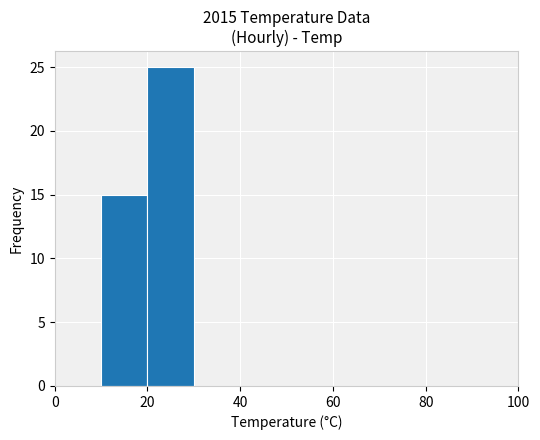

What is the maximum value shown in the chart?

25